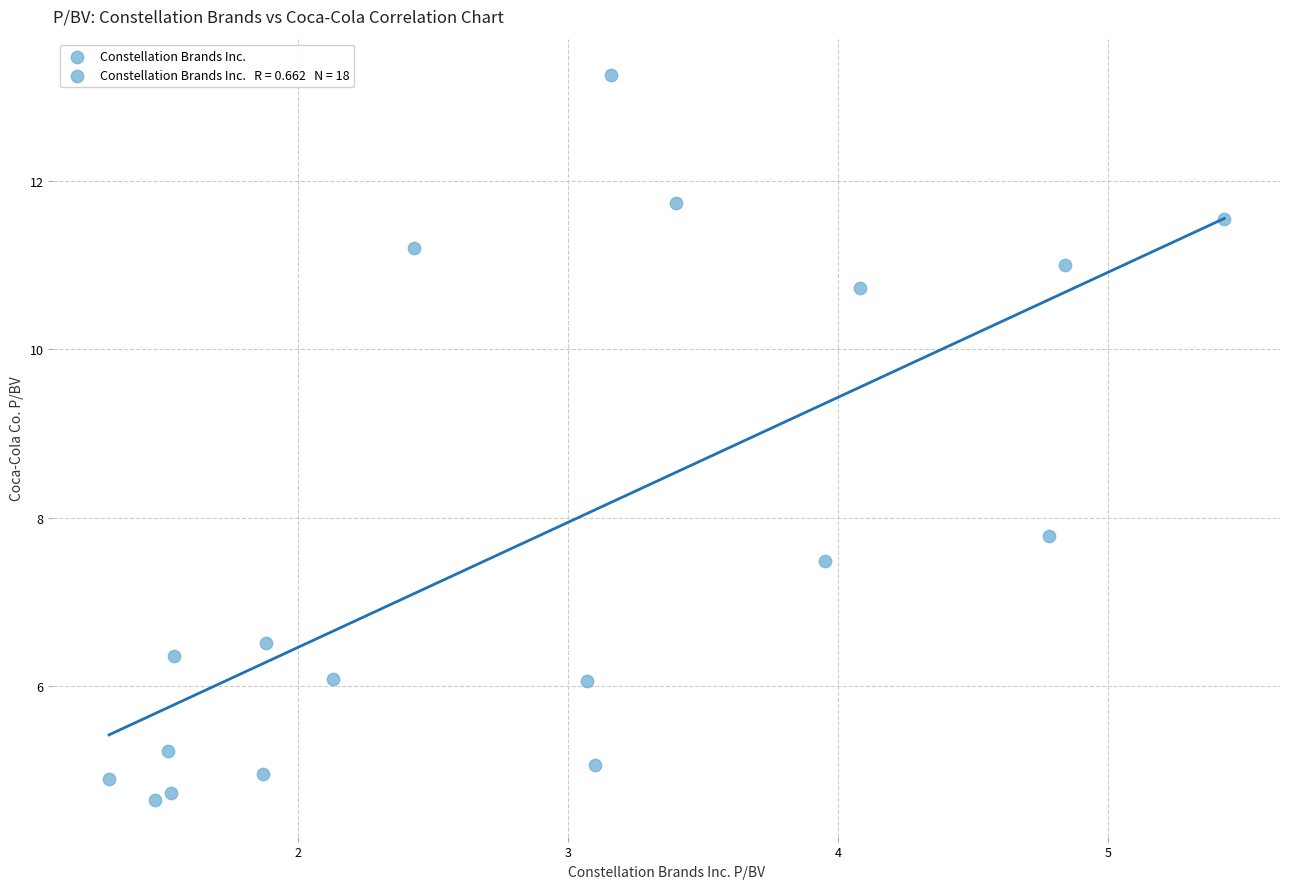

What is the range of Y values (max minus min)?

8.6